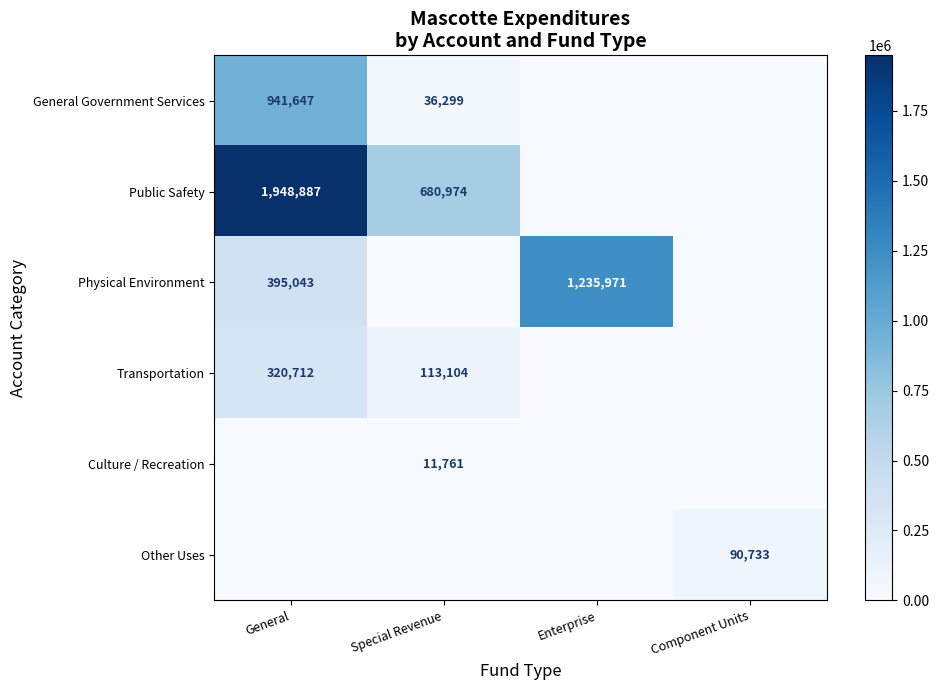

Between Component Units and General, which is larger?

General